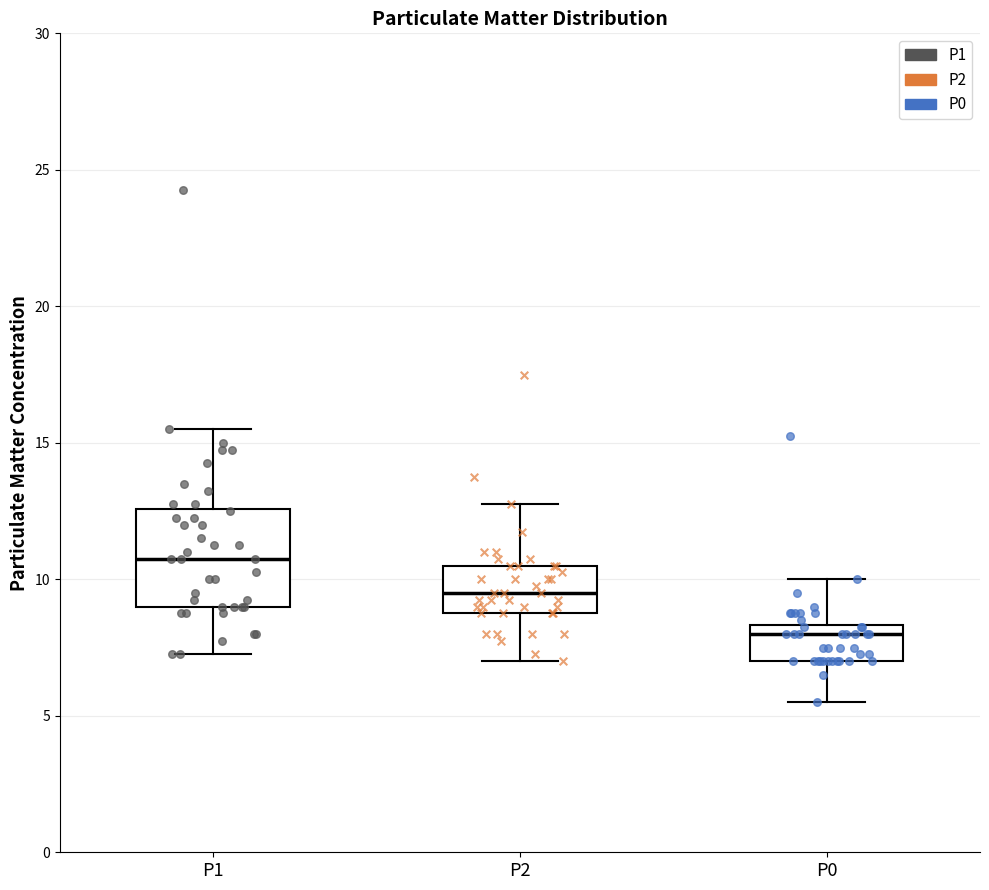

Which box's median line is the highest?

P1